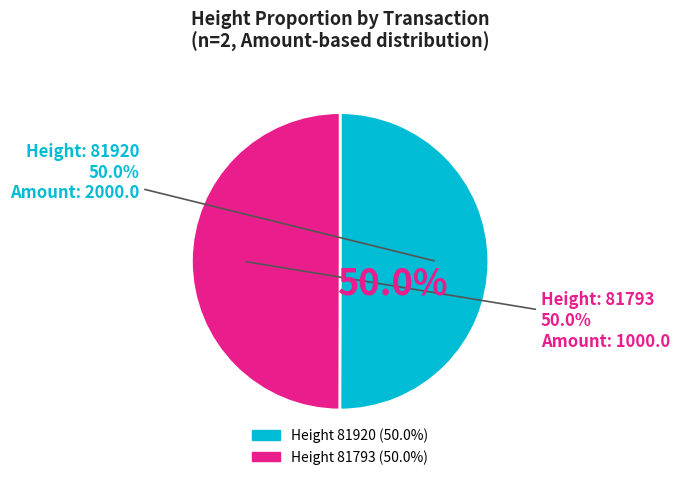

To the nearest percent, what is the combined percentage of 81920 and 81793?

100%